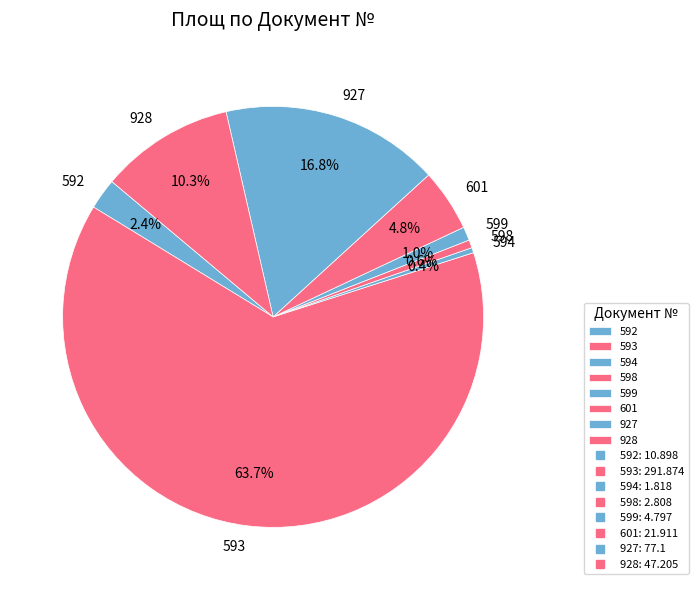

Is it true that 601 is 5% of the pie?

True